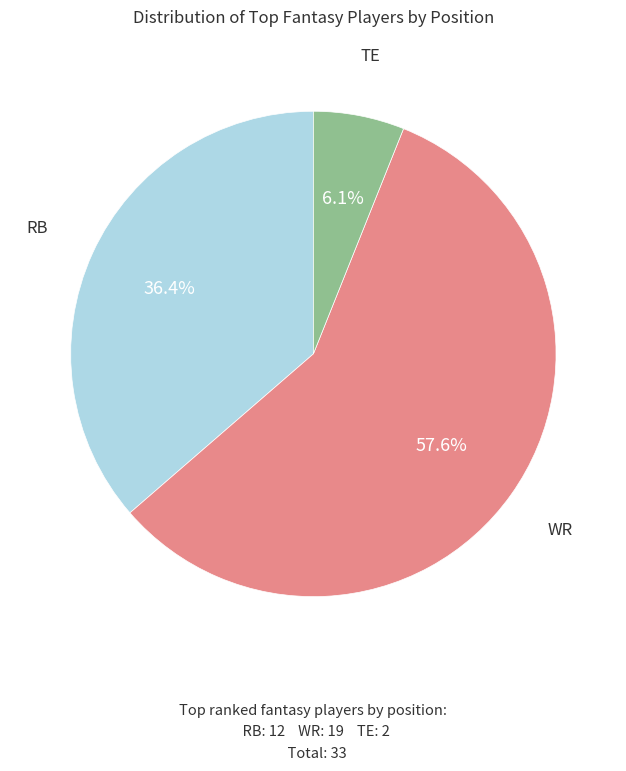

Is there a majority slice in this chart?

Yes